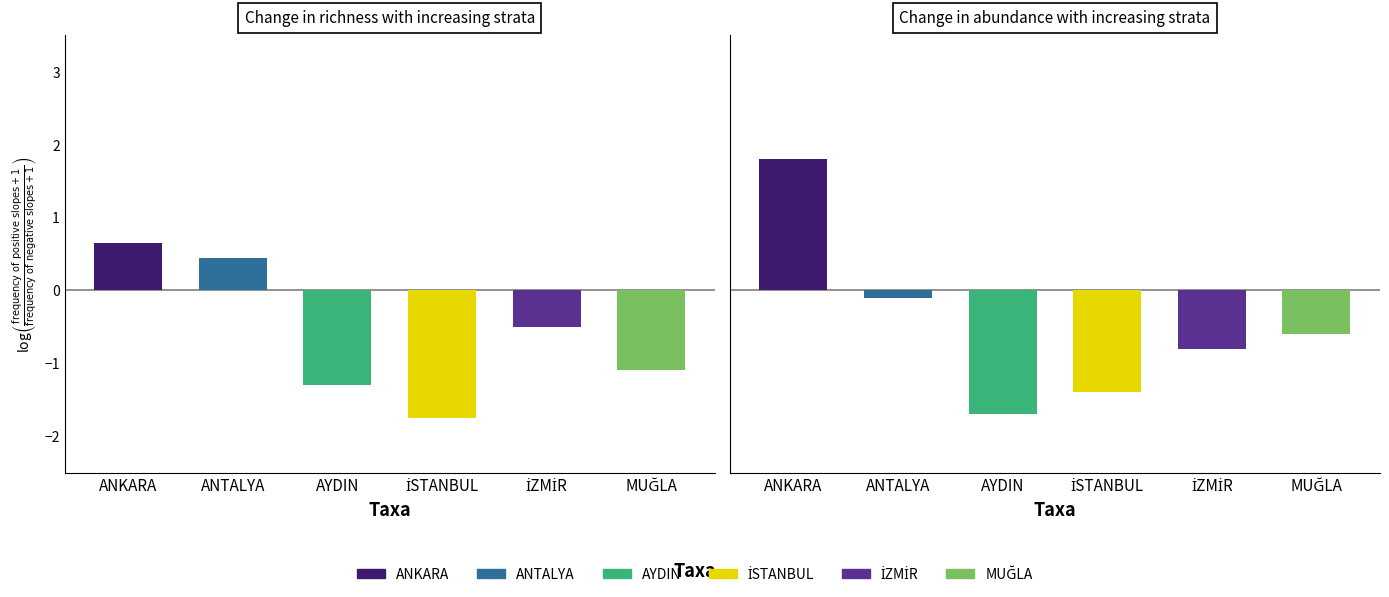

At how many categories does at least one series exceed 0?

2